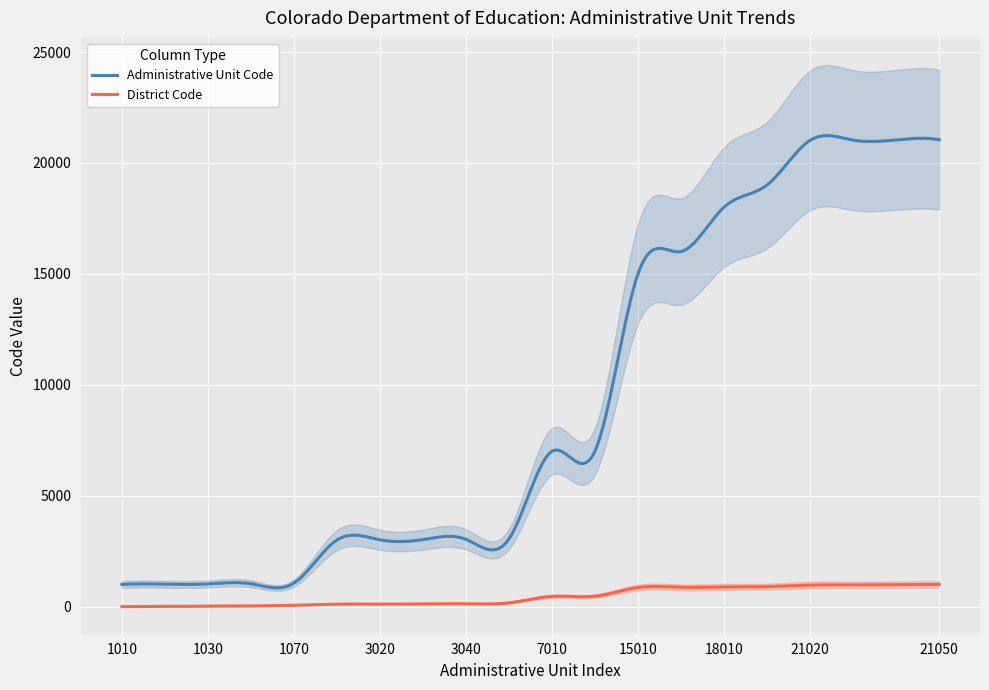

List the series in order of their peak value, lowest first.

District Code, Administrative Unit Code